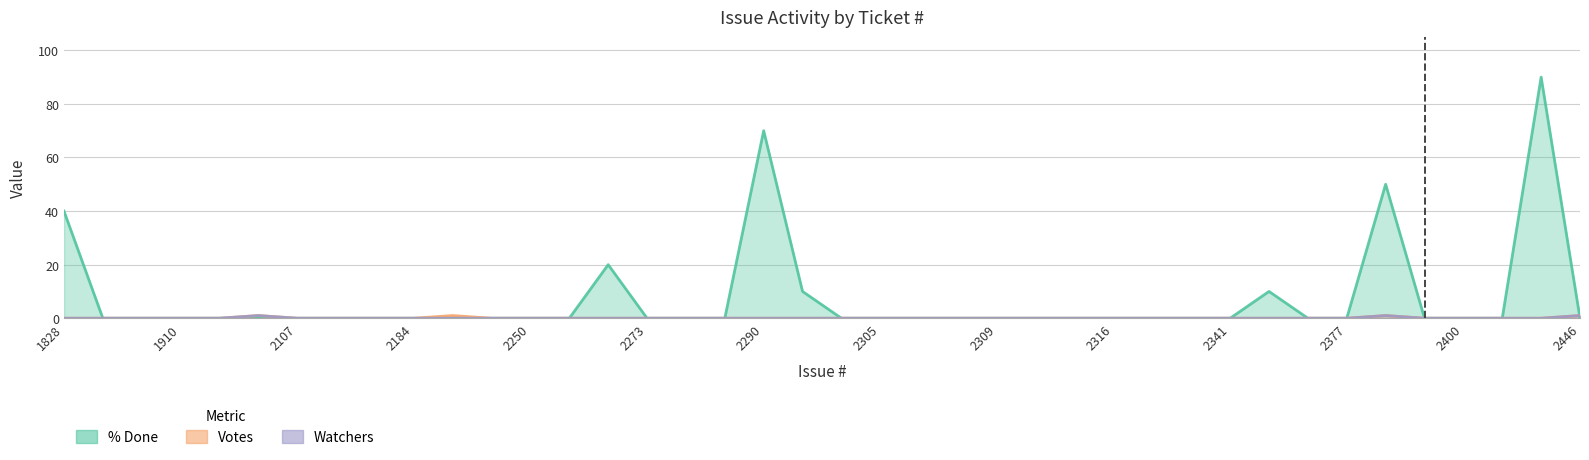

How many positive values does the Votes series have?

4